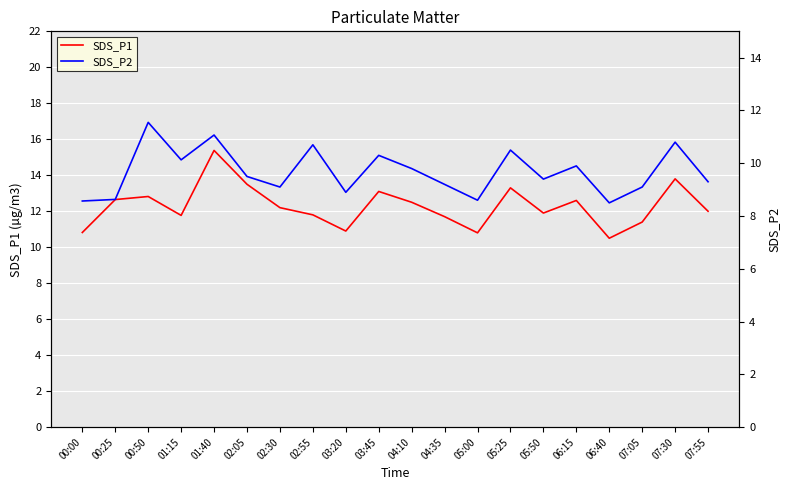

Which series has the widest spread of values?

SDS_P1